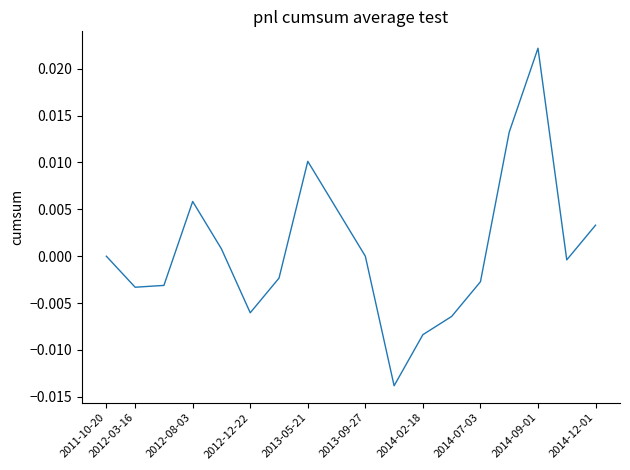

Is it true that the value at 2013-09-27 is 0.0?

True